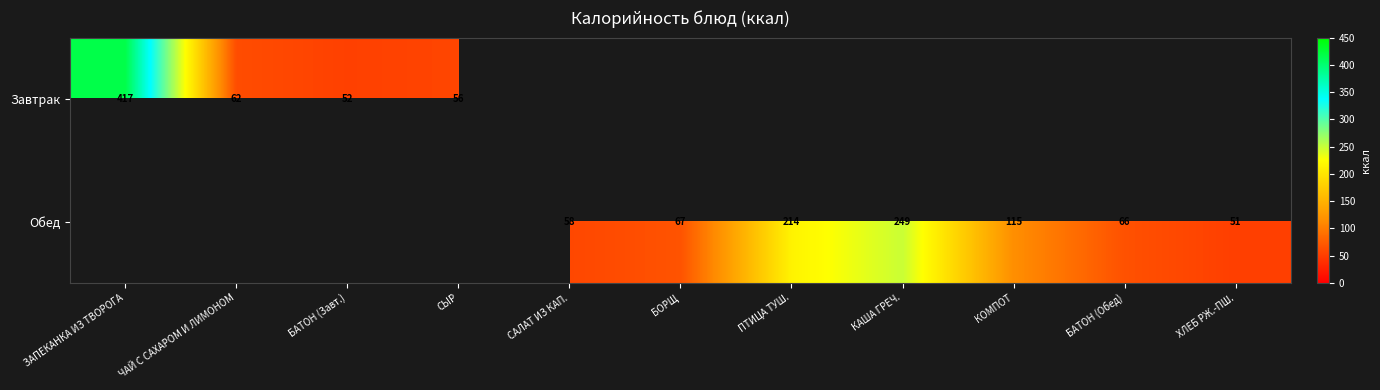

The value of Обед at КОМПОТ is 173.1. True or false?

False